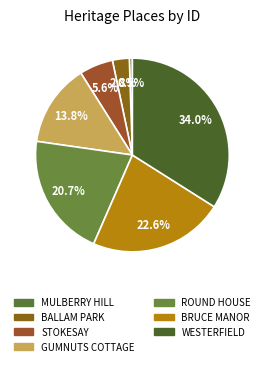

Count the number of slices in the pie.

7